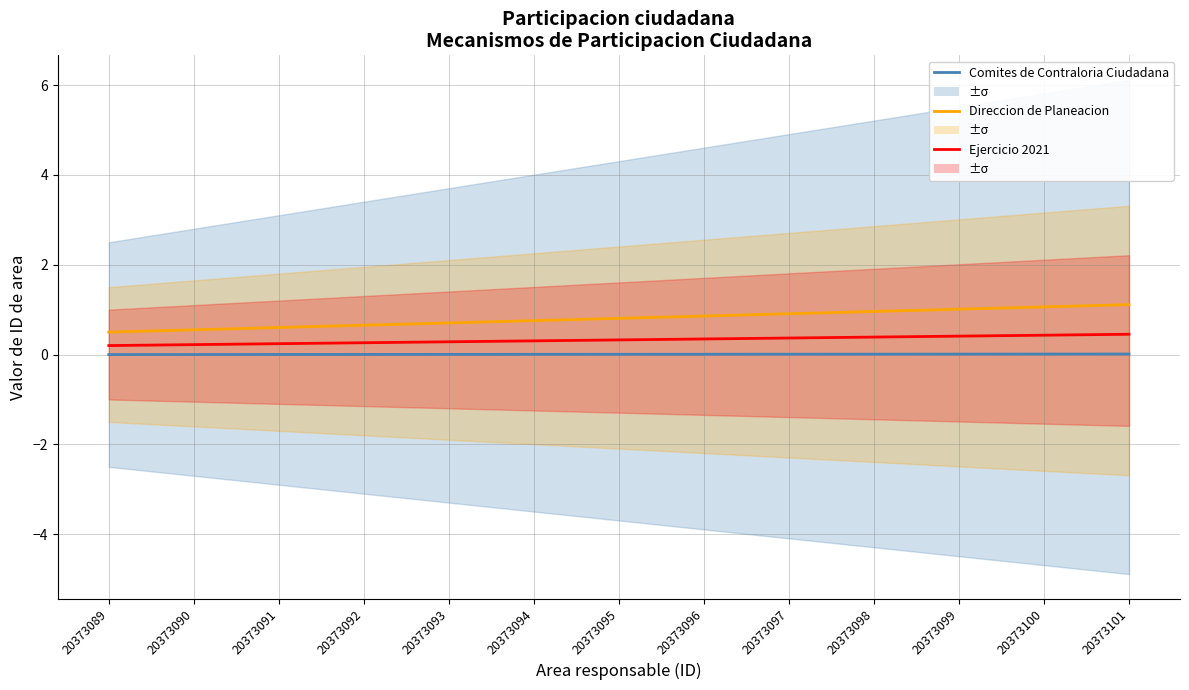

What is the difference between the maximum and minimum values in the Ejercicio 2021 series?

0.3